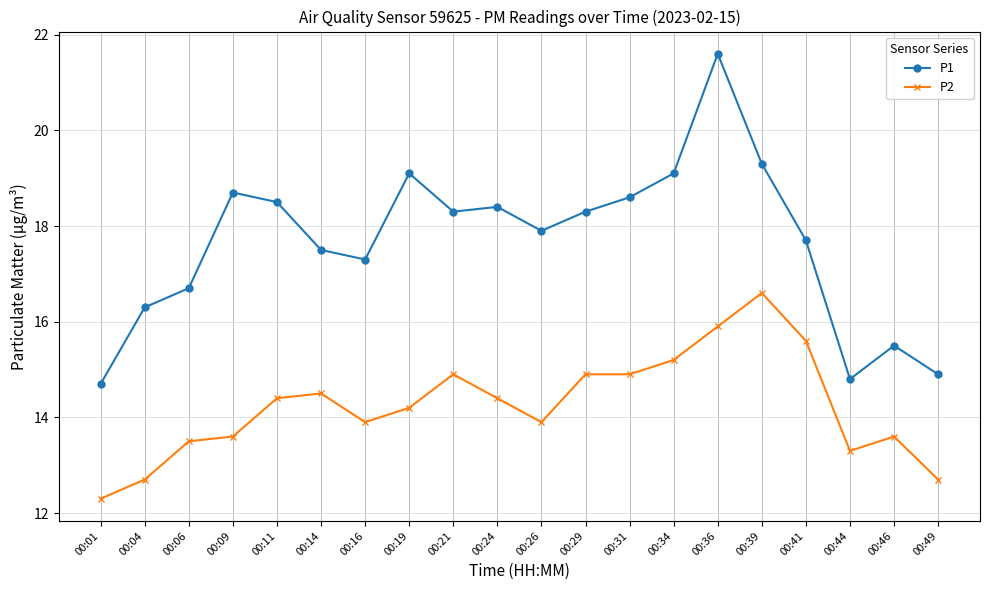

How many interior local valleys does the P1 series have?

4